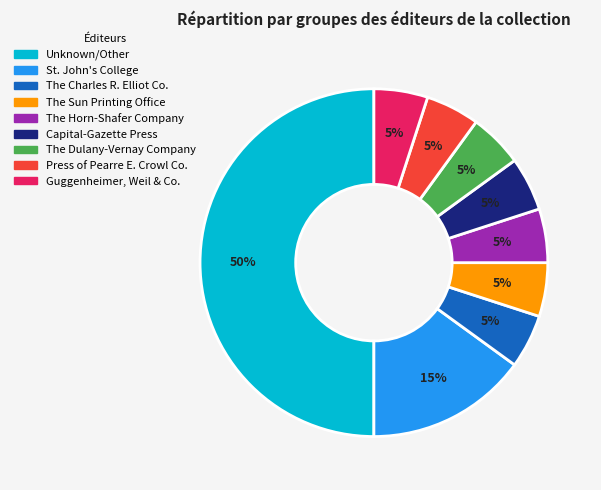

To the nearest percent, what is the difference between the largest and smallest slice percentages?

45%